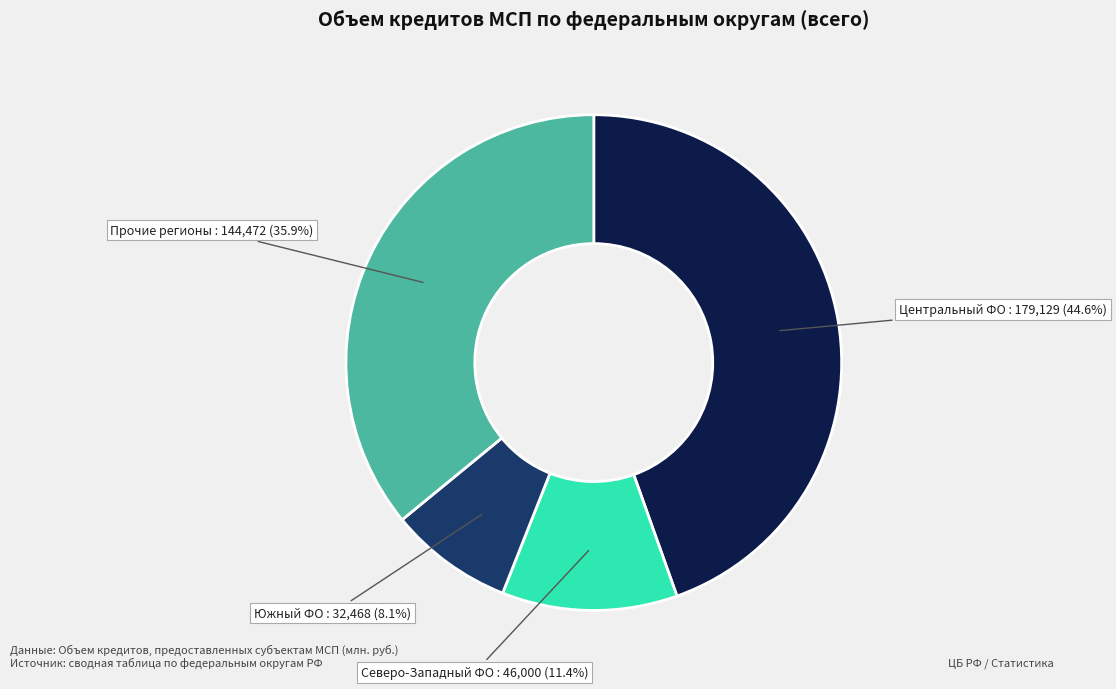

Does any single category account for the majority?

No